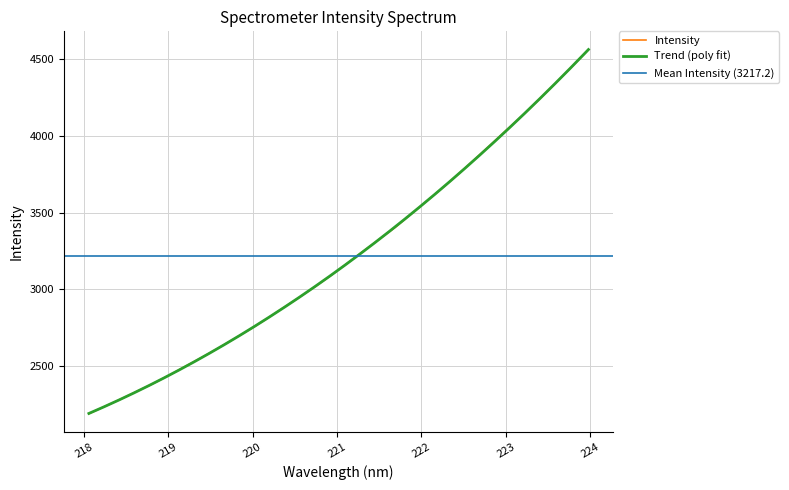

What position from the left is 221.4993?

19